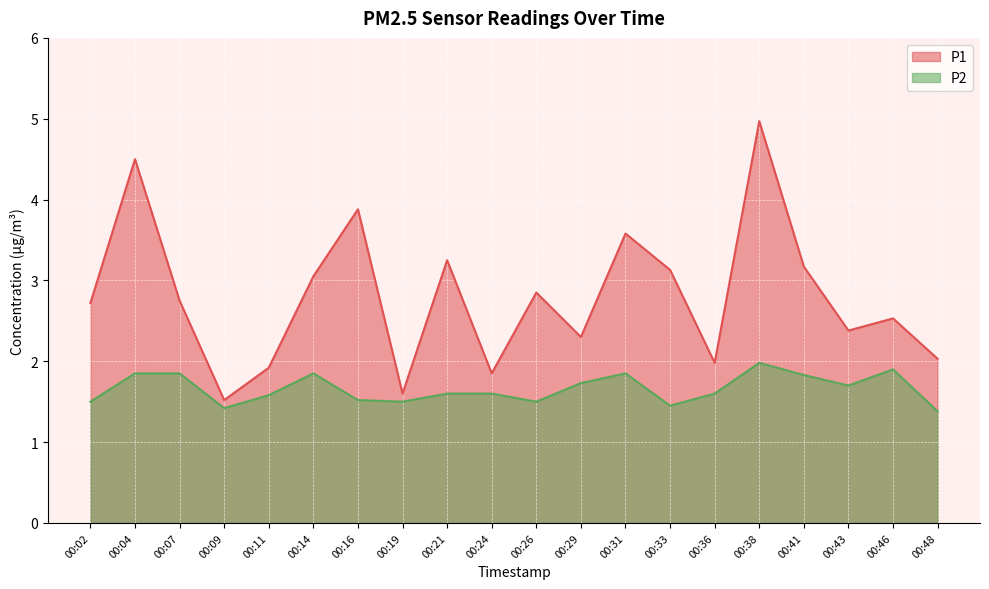

Is it true that P1 equals 1.4 at 00:38?

False